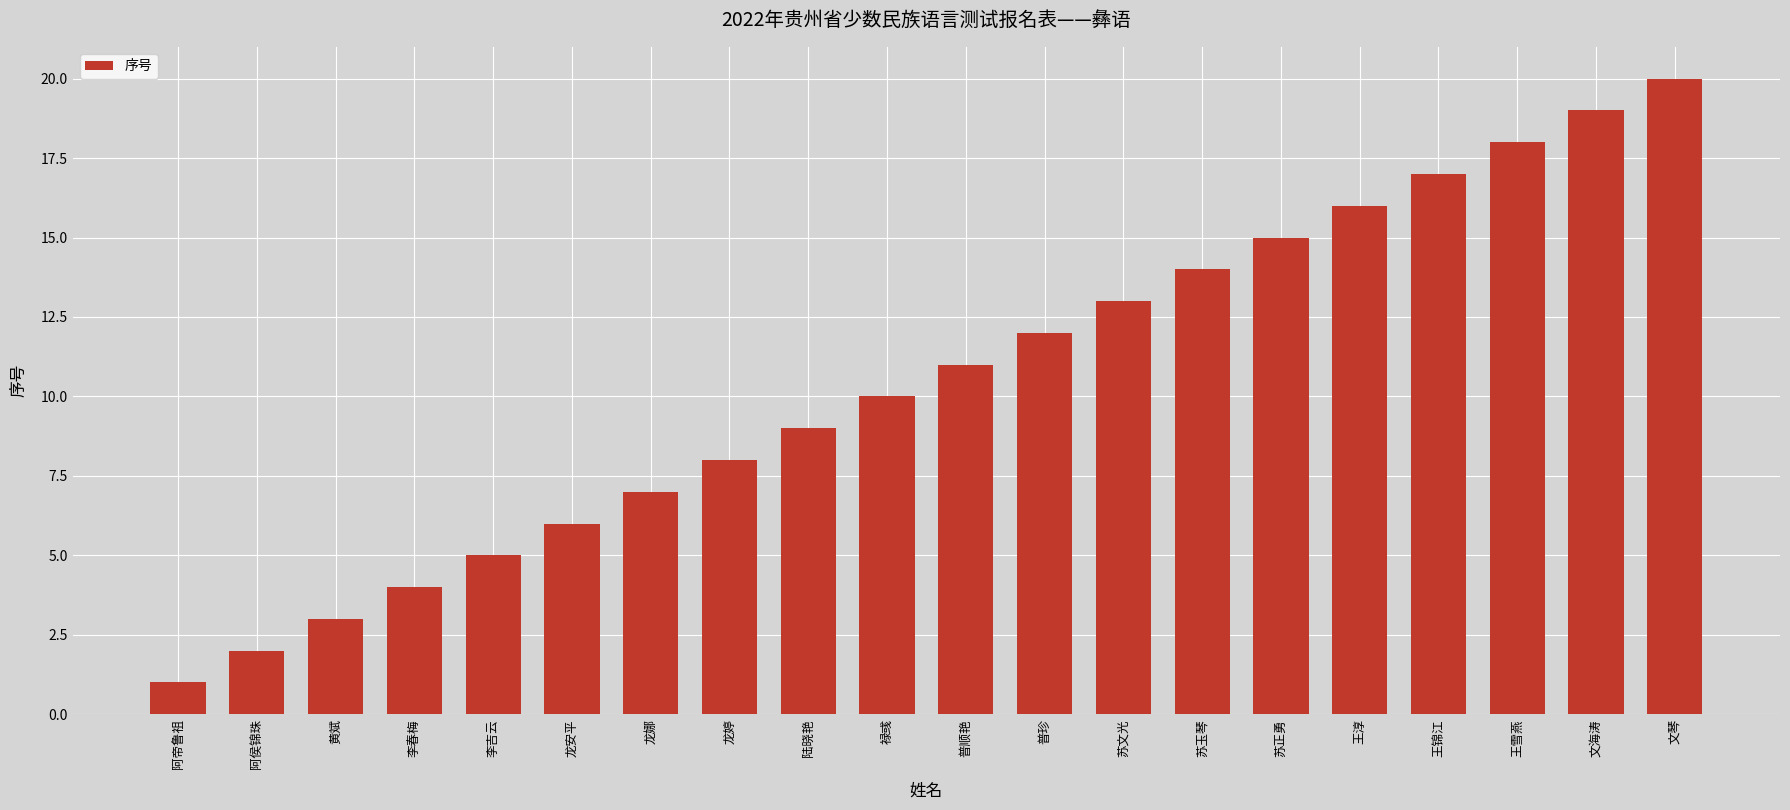

Reading left to right, extract all data points from this chart.

阿帝鲁祖=1	阿侯锦珠=2	黄斌=3	李春梅=4	李吉云=5	龙安平=6	龙娜=7	龙婷=8	陆晓艳=9	禄彧=10	普顺艳=11	普珍=12	苏文光=13	苏玉琴=14	苏正勇=15	王淳=16	王锦江=17	王雪燕=18	文海涛=19	文琴=20